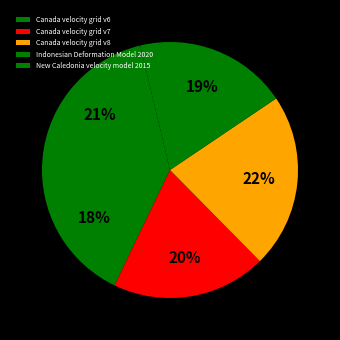

Is it true that Canada velocity grid v6 is 18% of the pie?

True